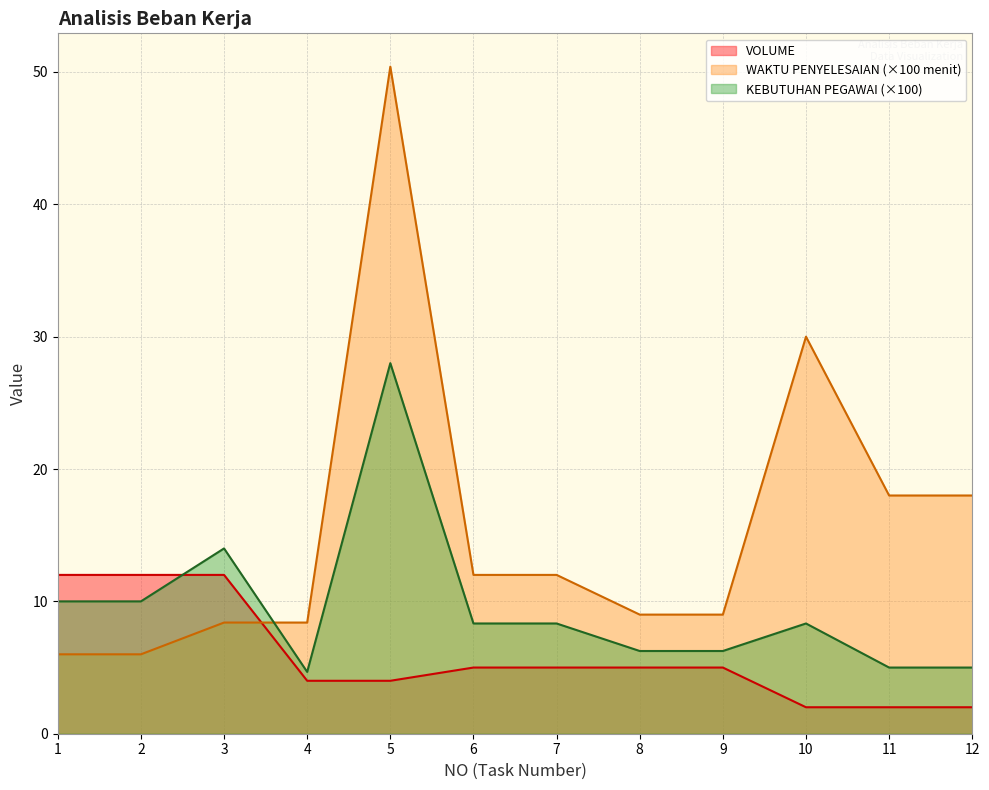

Which has a higher value, 6 or 10?

6